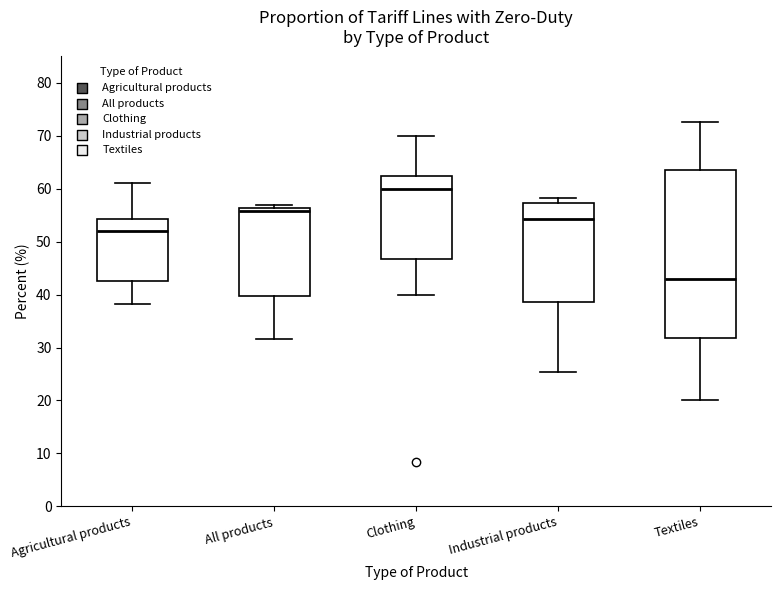

Comparing the boxes themselves (not the whiskers), which one is the tallest?

Textiles